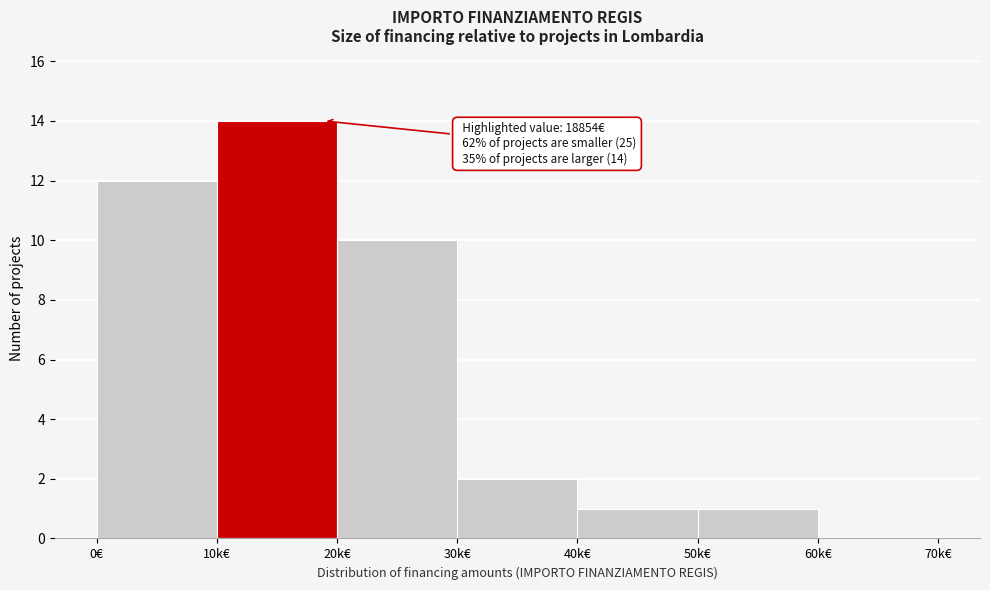

Reading left to right, what are all the values shown in this chart?

0€=12	10k€=14	20k€=10	30k€=2	40k€=1	50k€=1	60k€=0